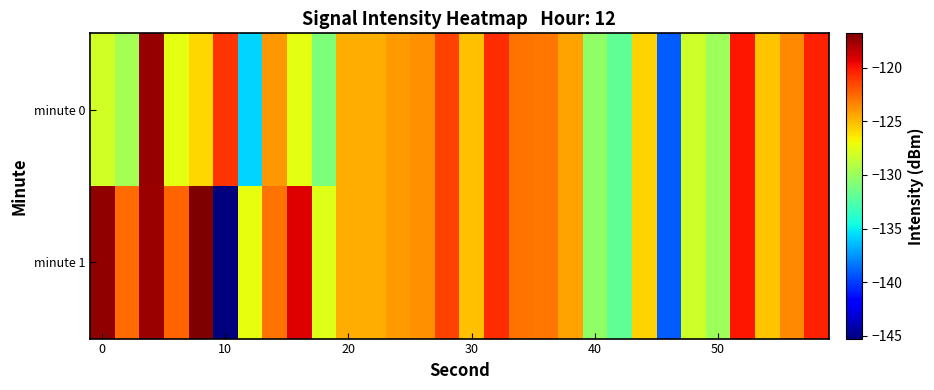

List the series in order of their overall mean, lowest first.

minute 0, minute 1